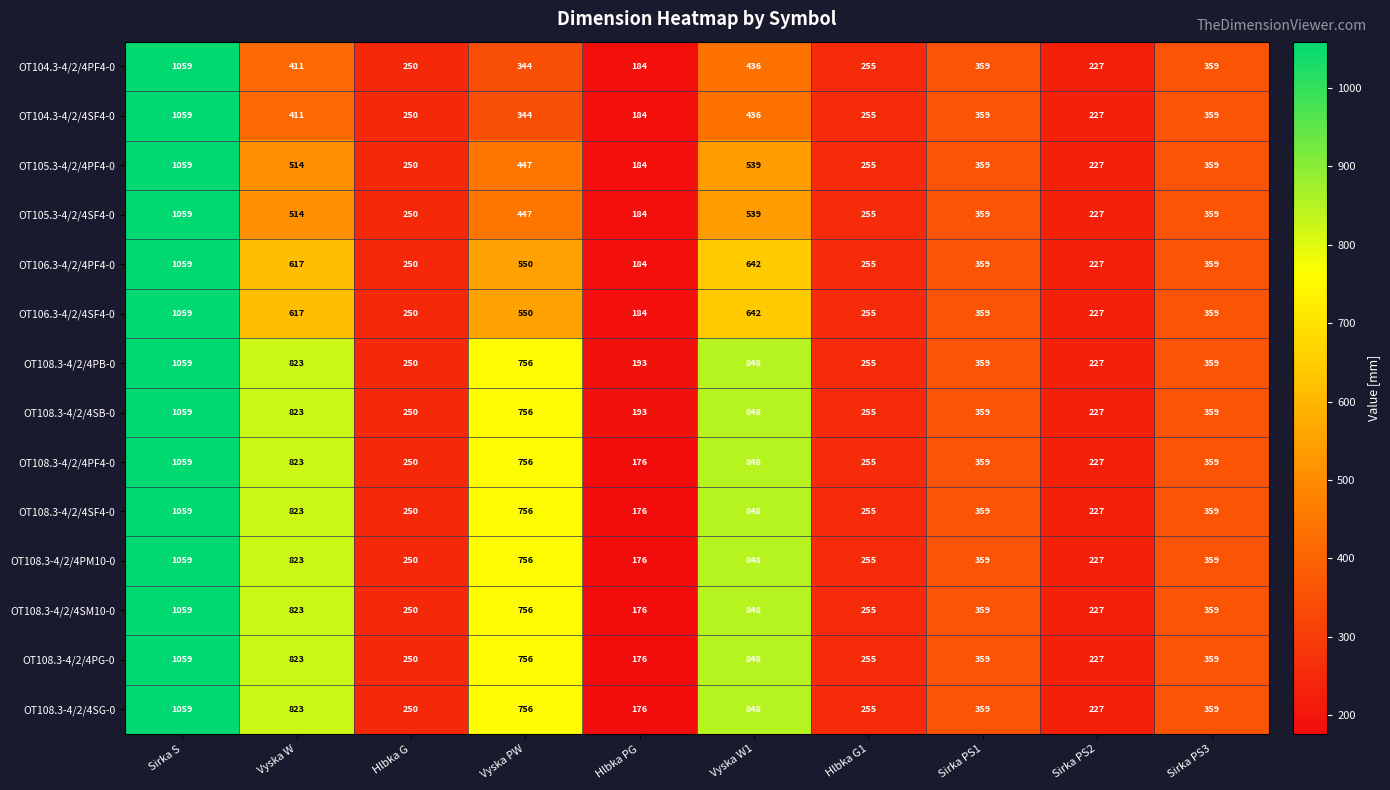

What value does the OT105.3-4/2/4PF4-0 series have at Vyska PW, to the nearest 10?

450